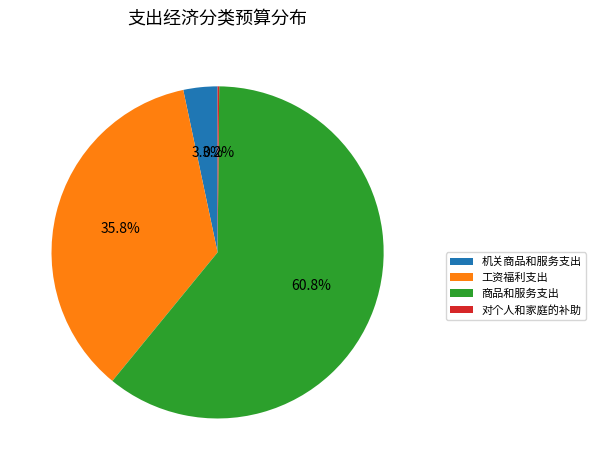

To the nearest percent, what portion does 机关商品和服务支出 represent?

3%